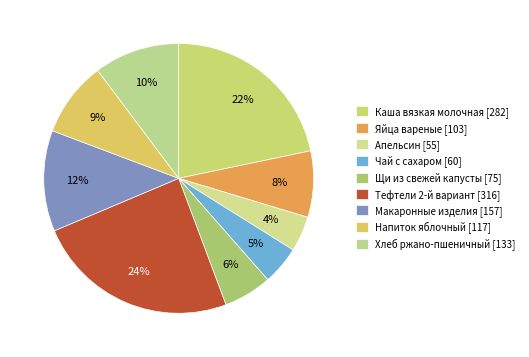

Is it true that Яйца вареные is 8% of the pie?

True